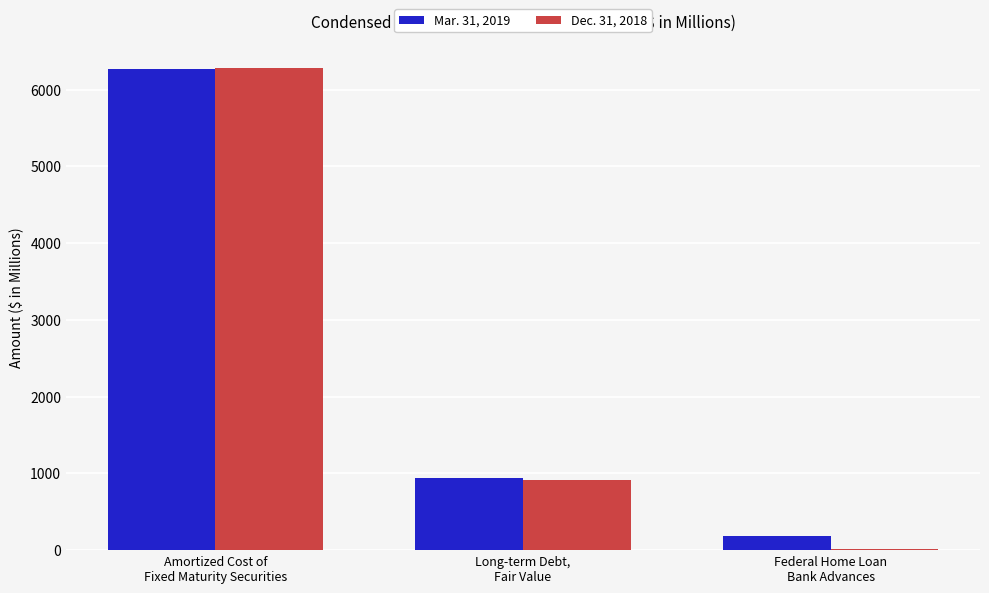

What are all the series names shown in the legend?

Mar. 31, 2019, Dec. 31, 2018